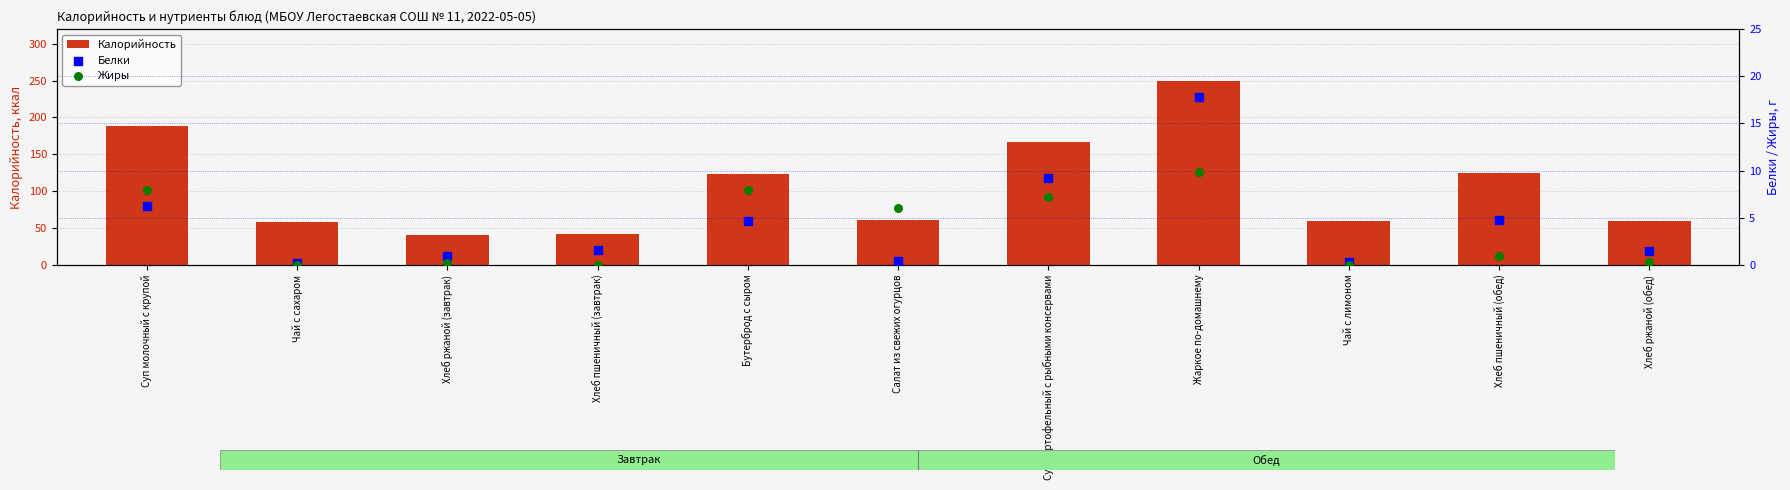

What is the total value across all series at Бутерброд с сыром?

135.6